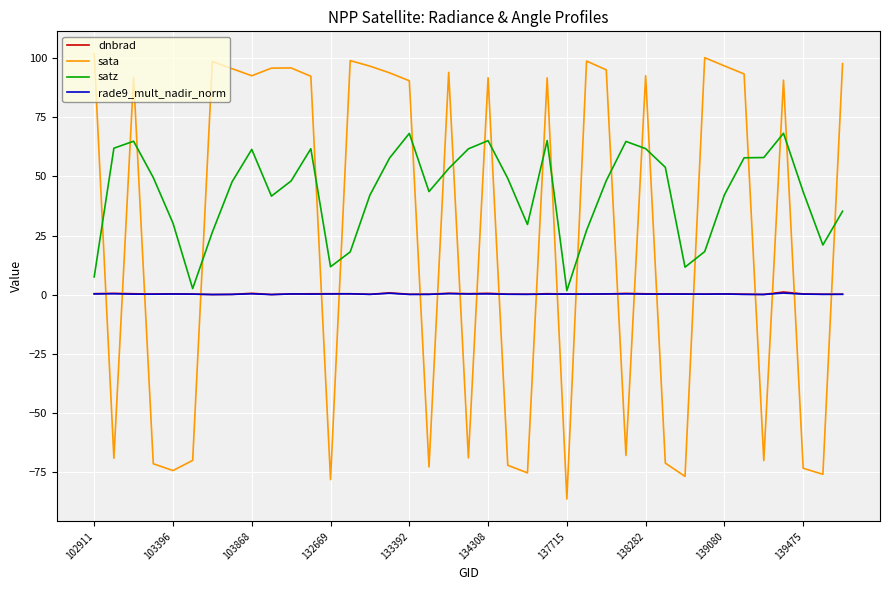

What is the greatest value displayed?

101.8